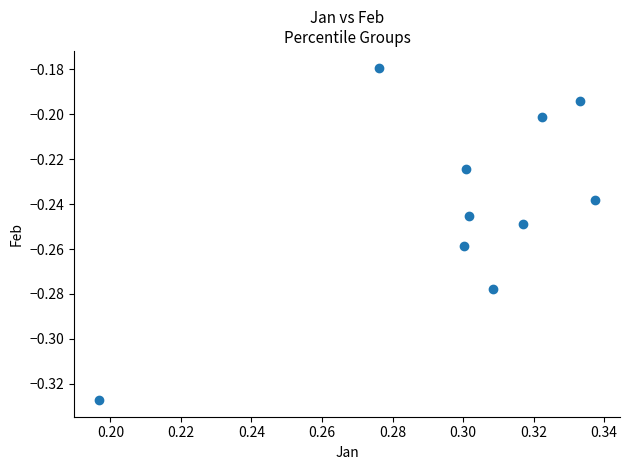

What is the average X value?

0.3